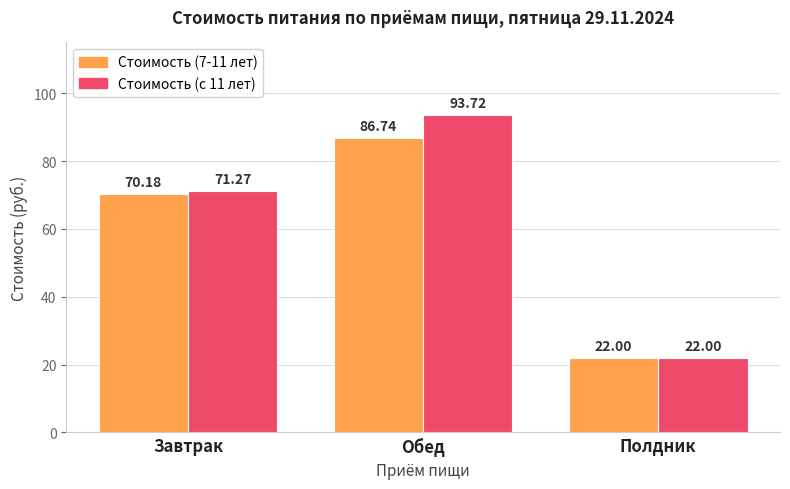

Reading left to right, what are all the values shown in this chart?

Стоимость (7-11 лет): Завтрак=70.2	Обед=86.7	Полдник=22.0
Стоимость (с 11 лет): Завтрак=71.3	Обед=93.7	Полдник=22.0